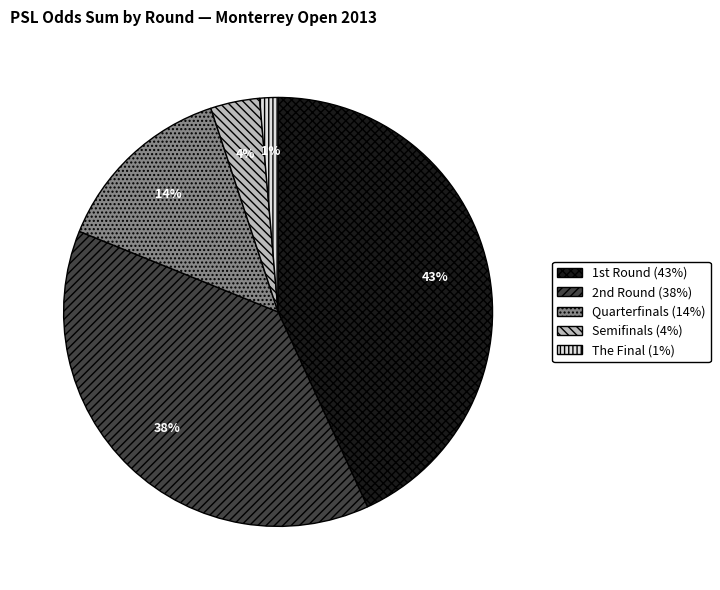

To the nearest percent, what is the average slice percentage?

20%